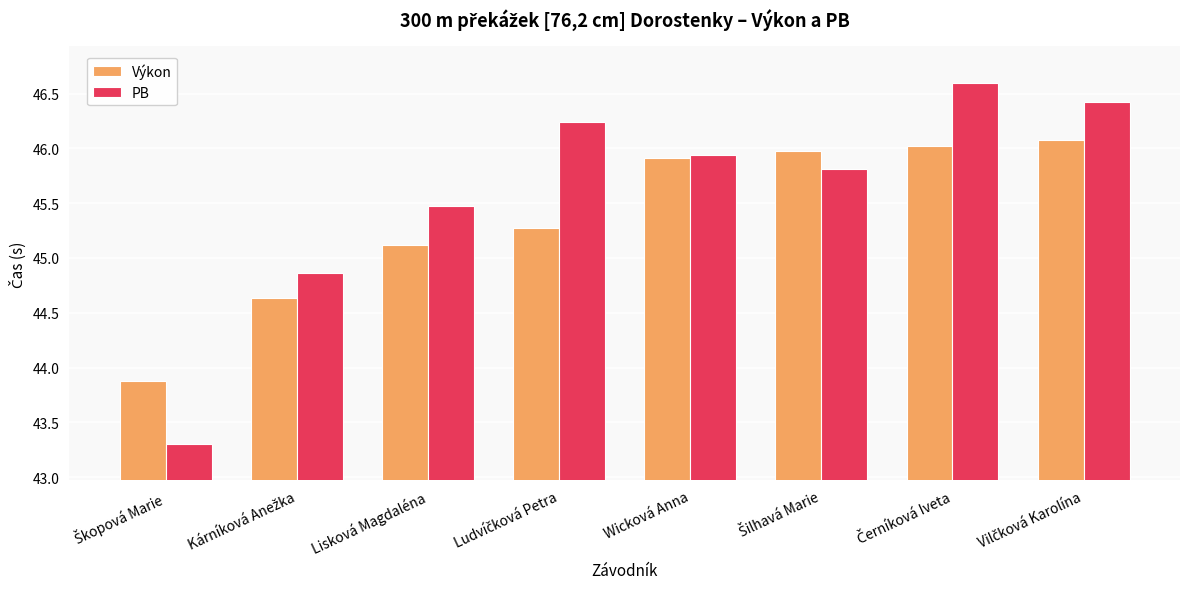

How many data points in Výkon are less than 45?

2